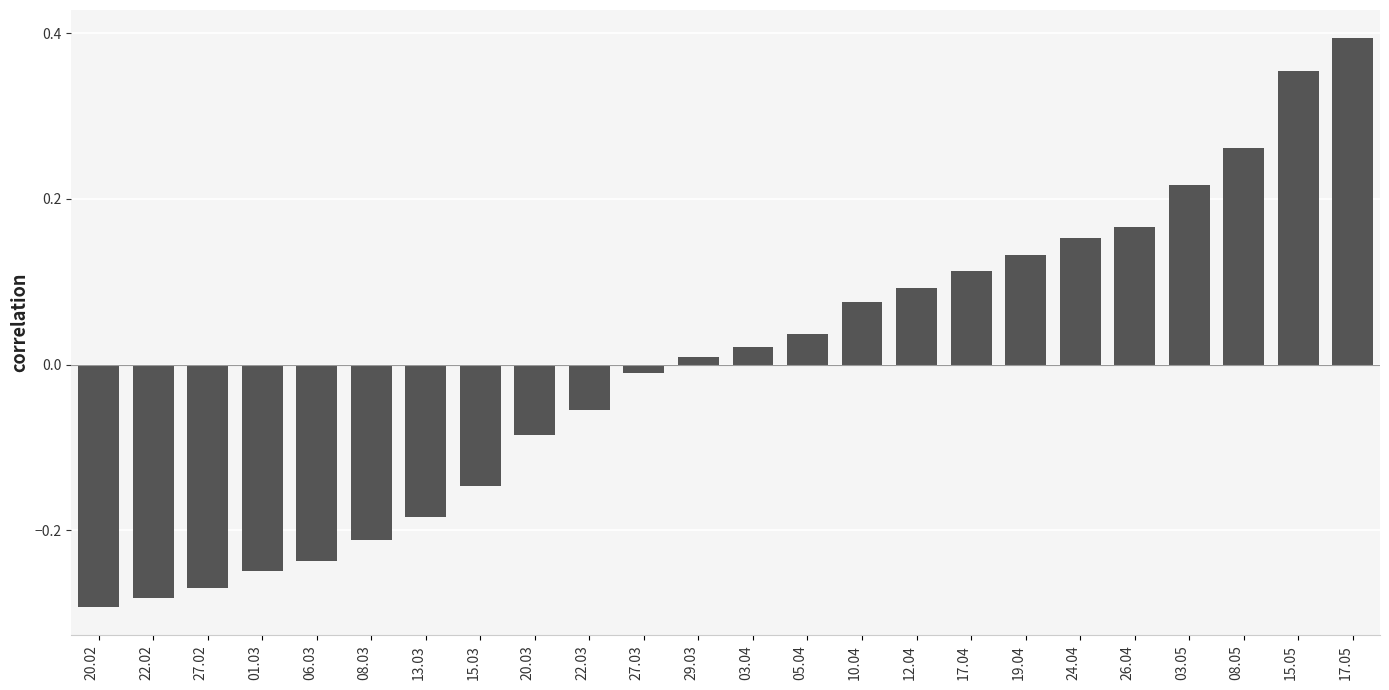

Which category has the highest value across all series?

17.05